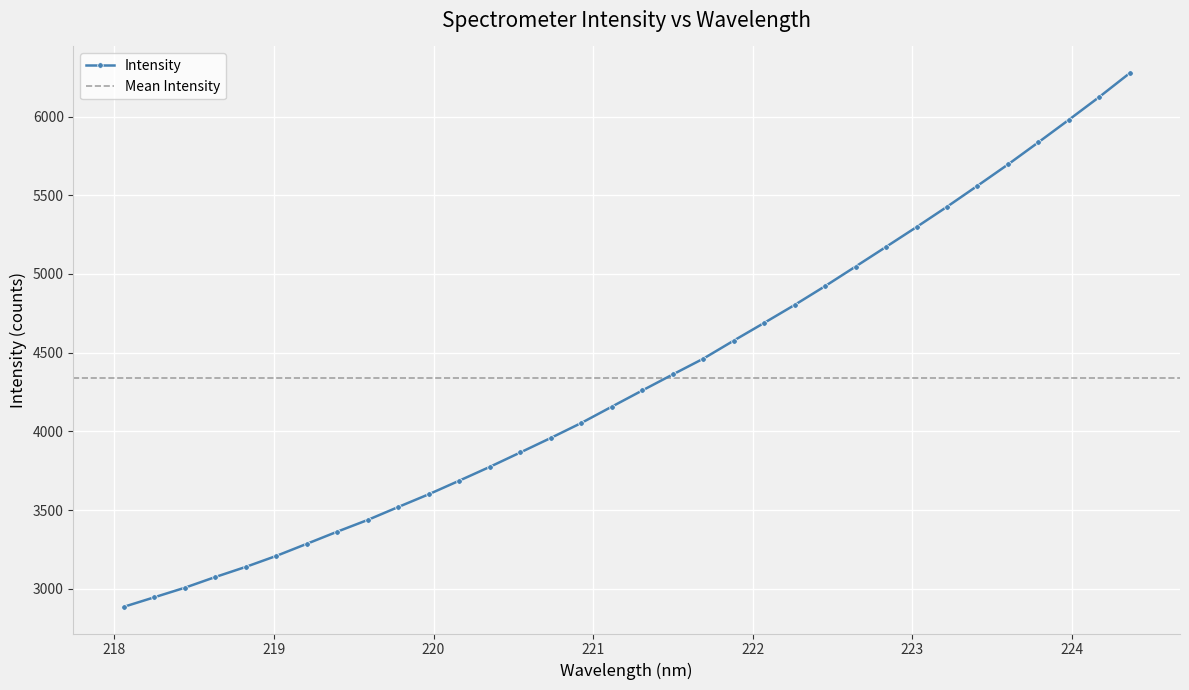

What is the value of the Intensity point at the 23rd from the left?

4803.7